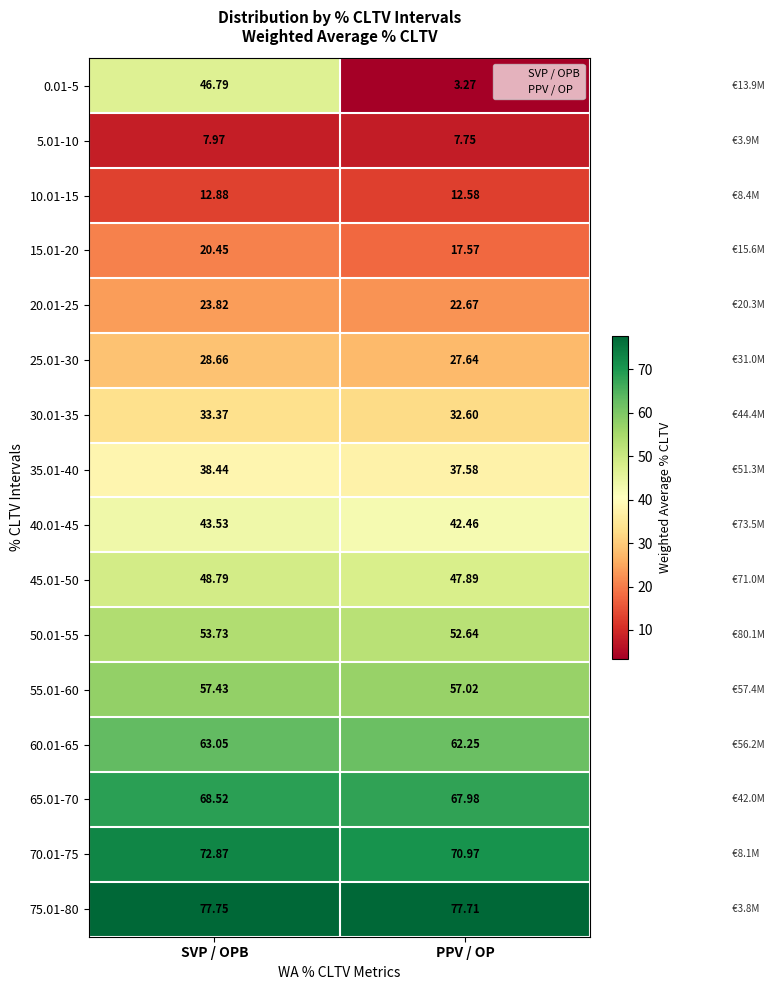

Between SVP / OPB and PPV / OP, which series saw the biggest shift?

0.01-5